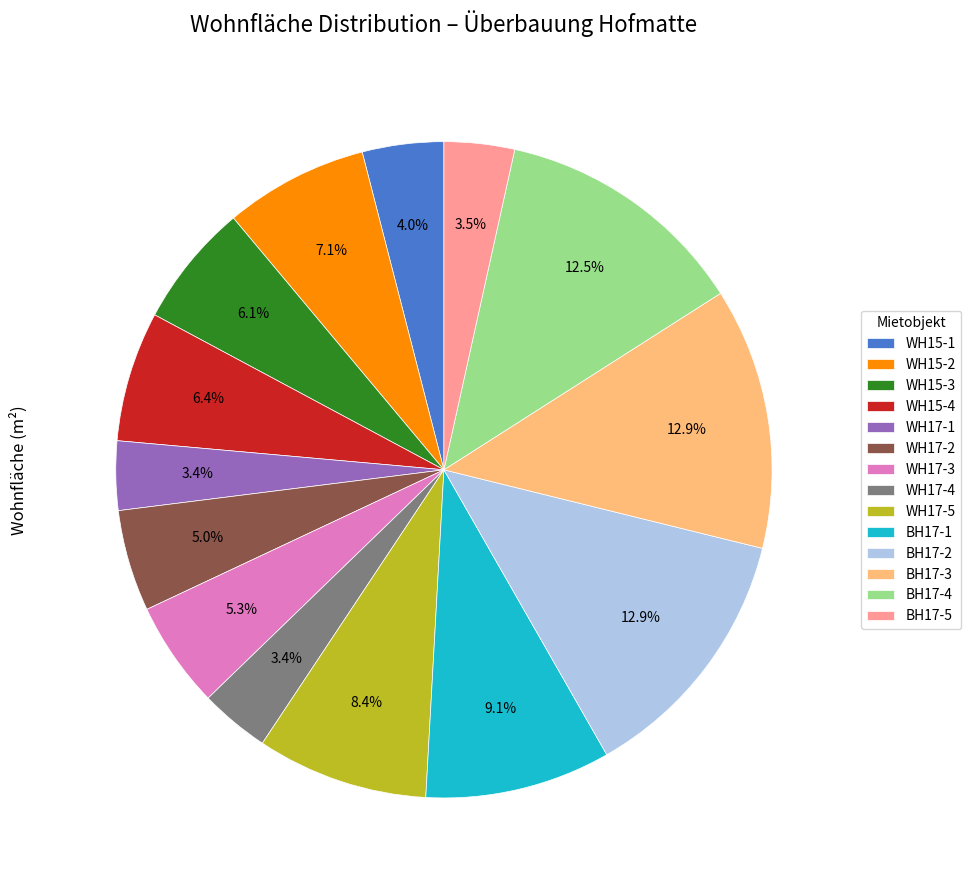

Does BH17-3 account for over 50% of the chart?

No